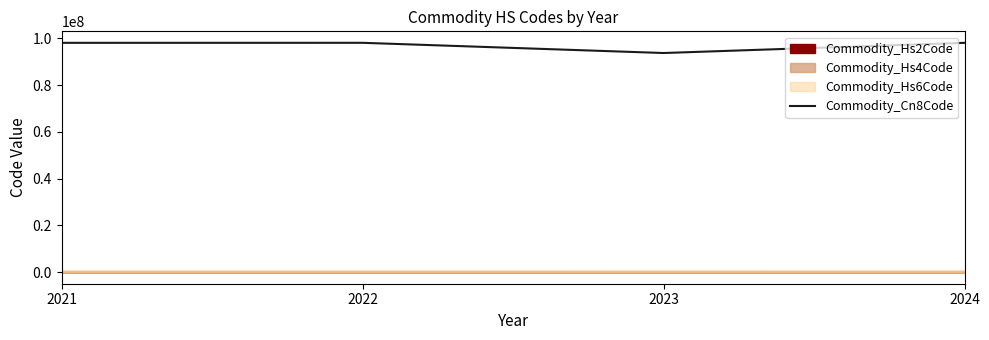

What is the maximum value shown in the chart?

98041463.0